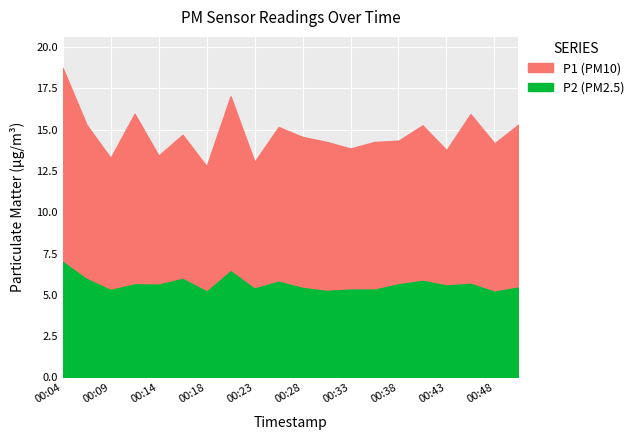

What is the average value of the P1 series?

9.0